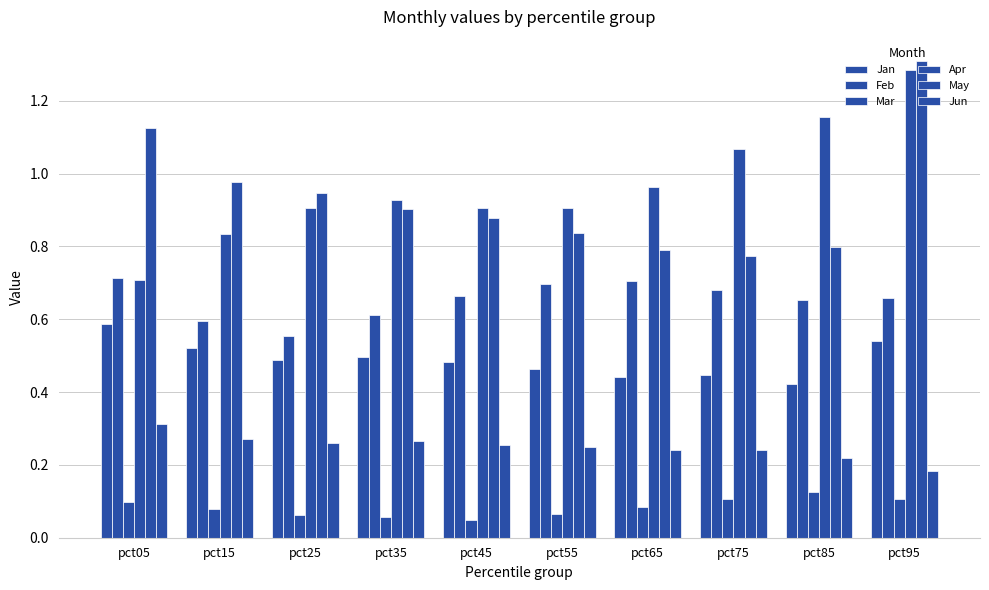

Reading left to right, what are all the values shown in this chart?

Jan: 0.6	0.5	0.5	0.5	0.5	0.5	0.4	0.4	0.4	0.5
Feb: 0.7	0.6	0.6	0.6	0.7	0.7	0.7	0.7	0.7	0.7
Mar: 0.1	0.1	0.1	0.1	0.0	0.1	0.1	0.1	0.1	0.1
Apr: 0.7	0.8	0.9	0.9	0.9	0.9	1.0	1.1	1.2	1.3
May: 1.1	1.0	0.9	0.9	0.9	0.8	0.8	0.8	0.8	1.3
Jun: 0.3	0.3	0.3	0.3	0.3	0.2	0.2	0.2	0.2	0.2